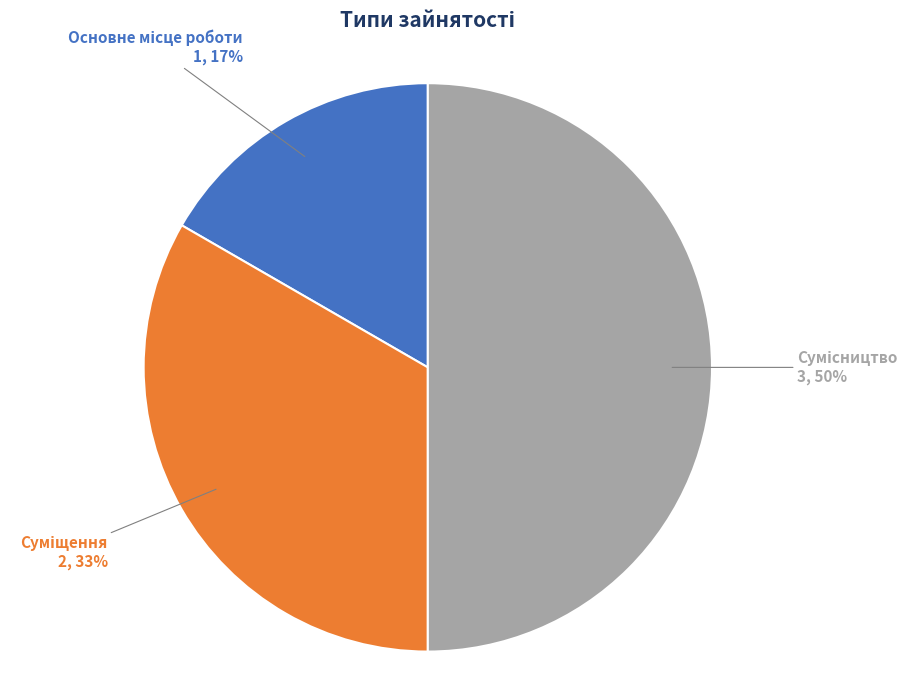

How many slices are in this pie chart?

3